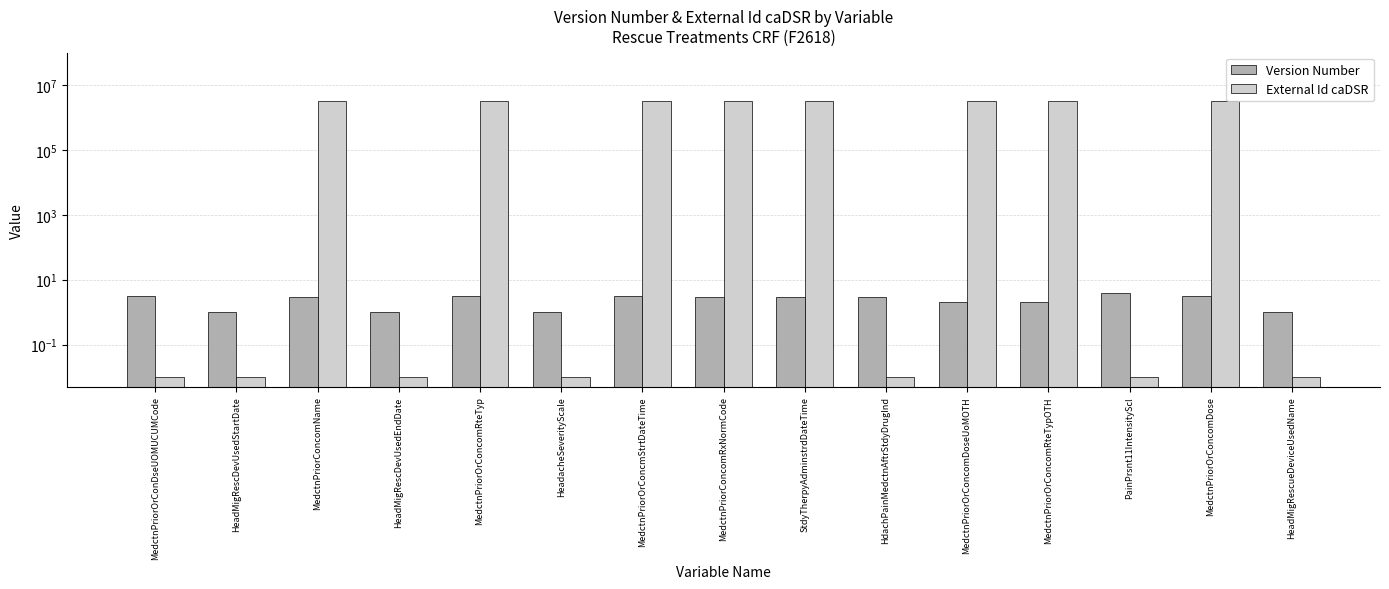

What are all the series names shown in the legend?

Version Number, External Id caDSR